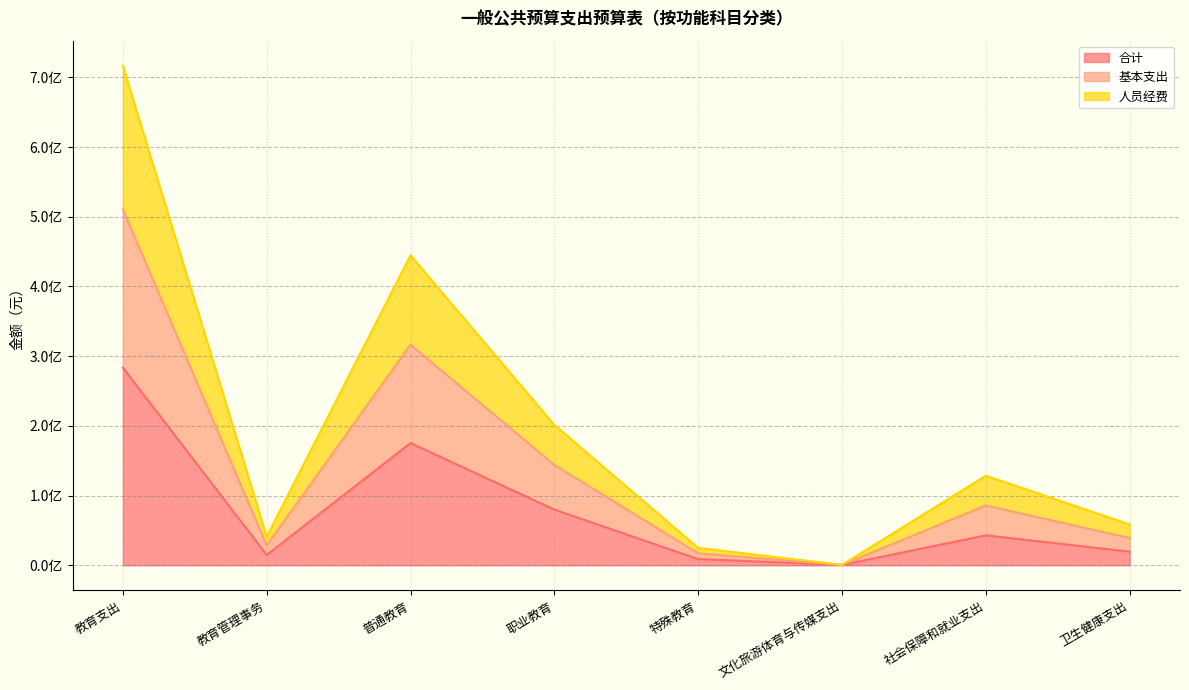

True or false: 合计 and 人员经费 intersect in this chart.

False